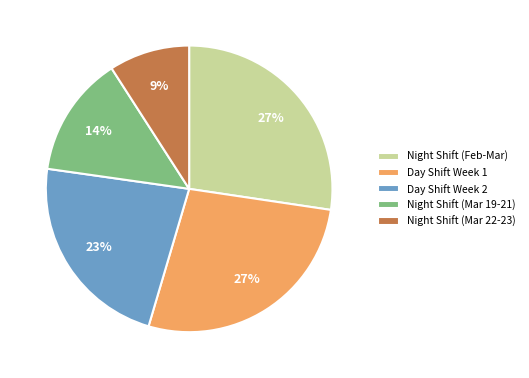

What percentage is the Night Shift (Feb-Mar) slice, to the nearest percent?

27%